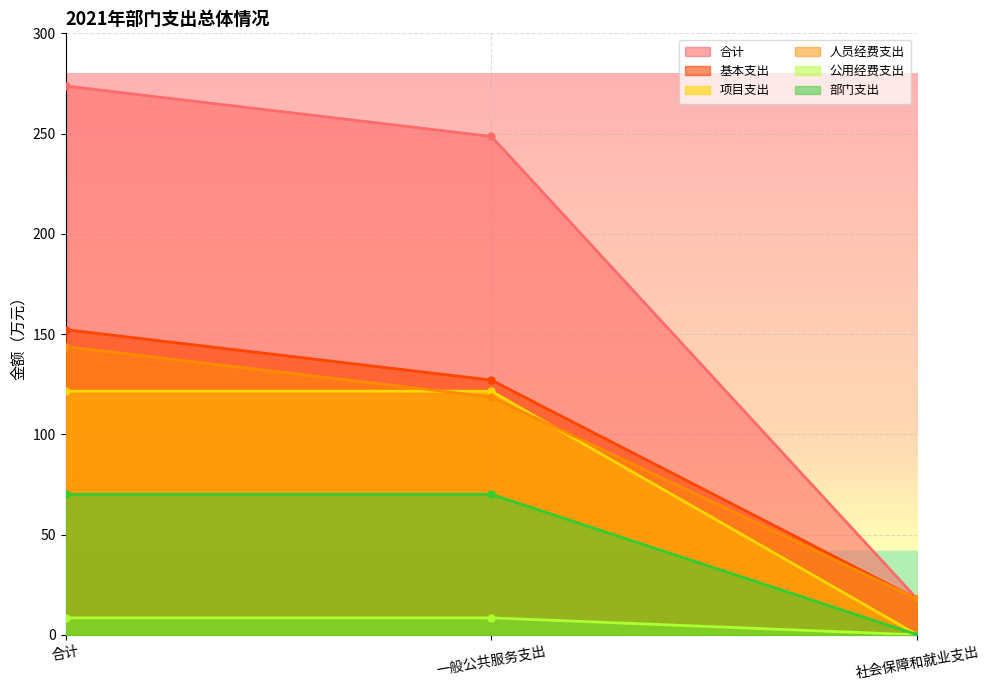

Which category has the highest value across all series?

合计